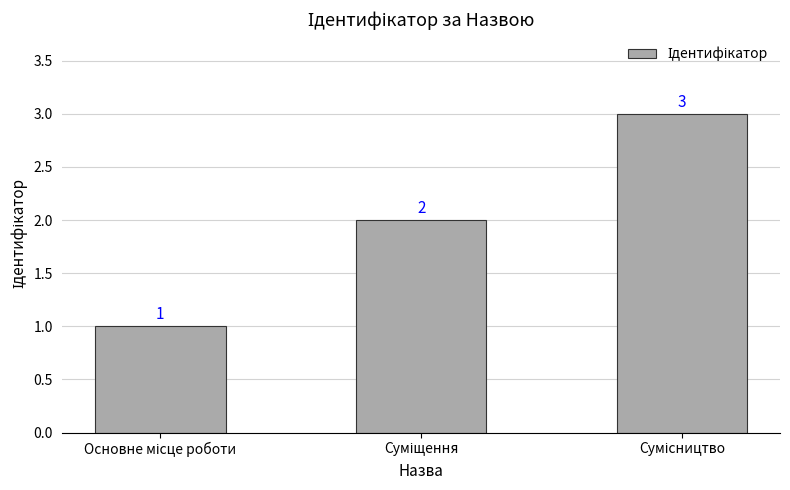

What is the greatest value displayed?

3